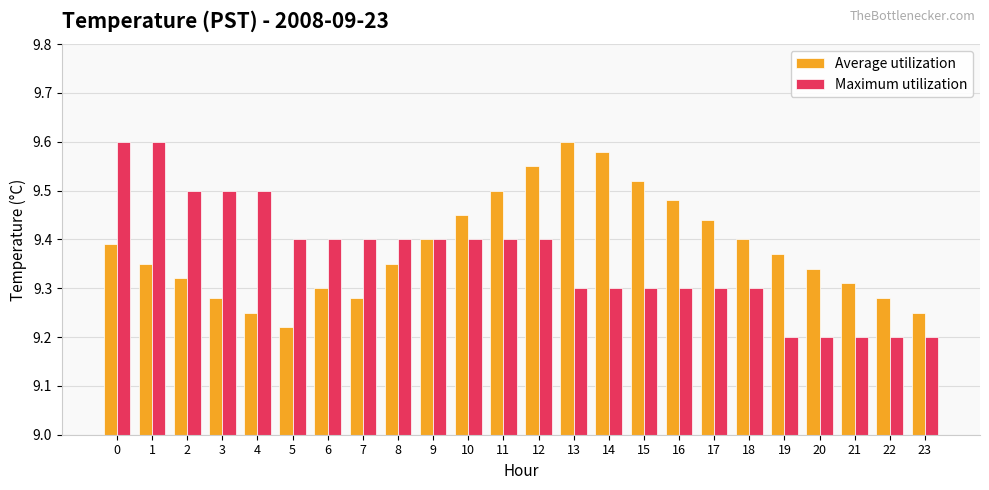

Which category has the highest value in the Average utilization series?

13